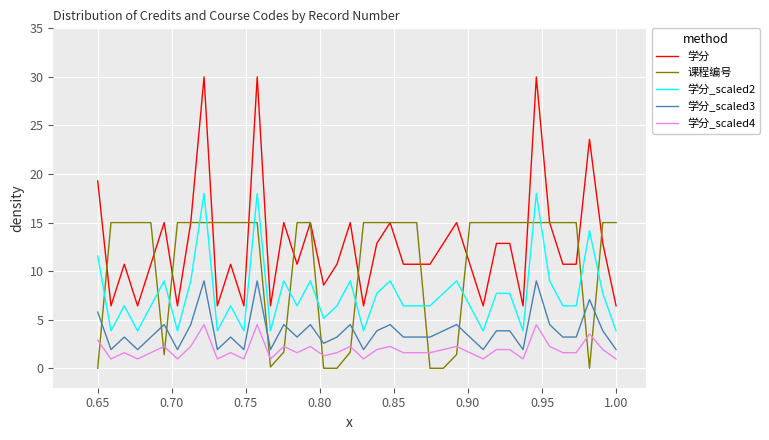

Which series has the largest total across all categories?

学分